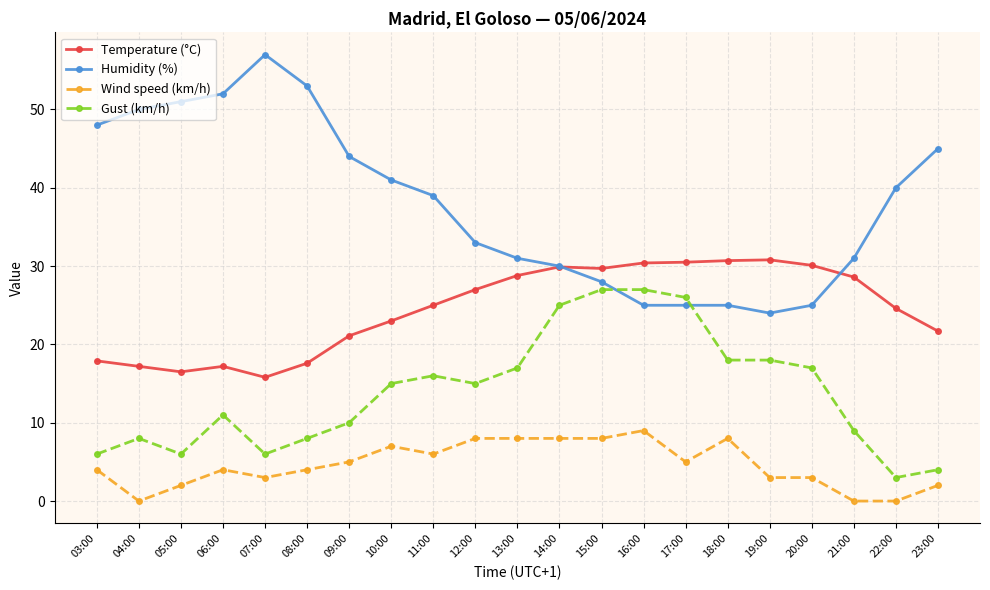

True or false: Wind speed (km/h) and Temperature (°C) intersect in this chart.

False